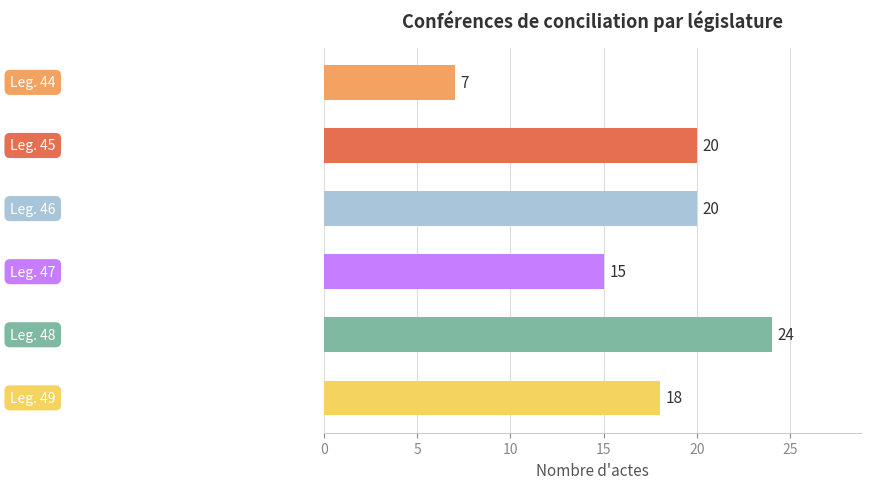

What is the difference between the maximum and minimum values?

17